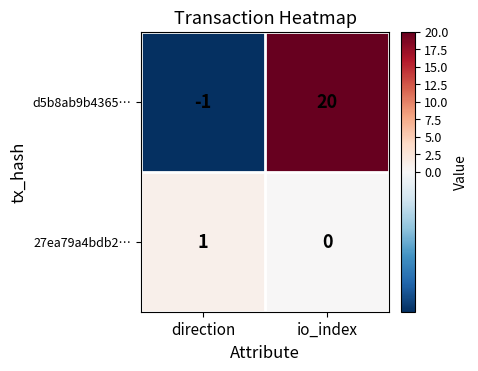

Which series changed the most between direction and io_index?

d5b8ab9b4365…